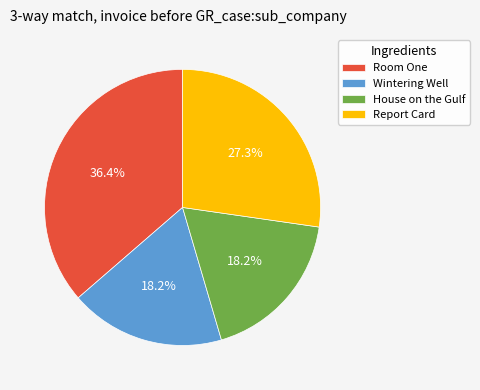

Which has a higher value, Room One or House on the Gulf?

Room One